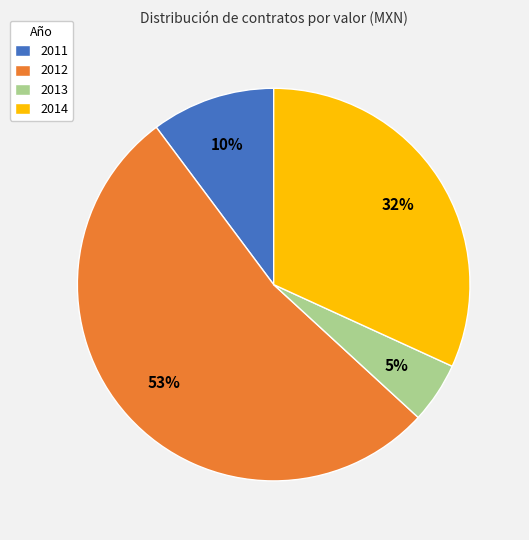

To the nearest percent, what is the average slice percentage?

25%